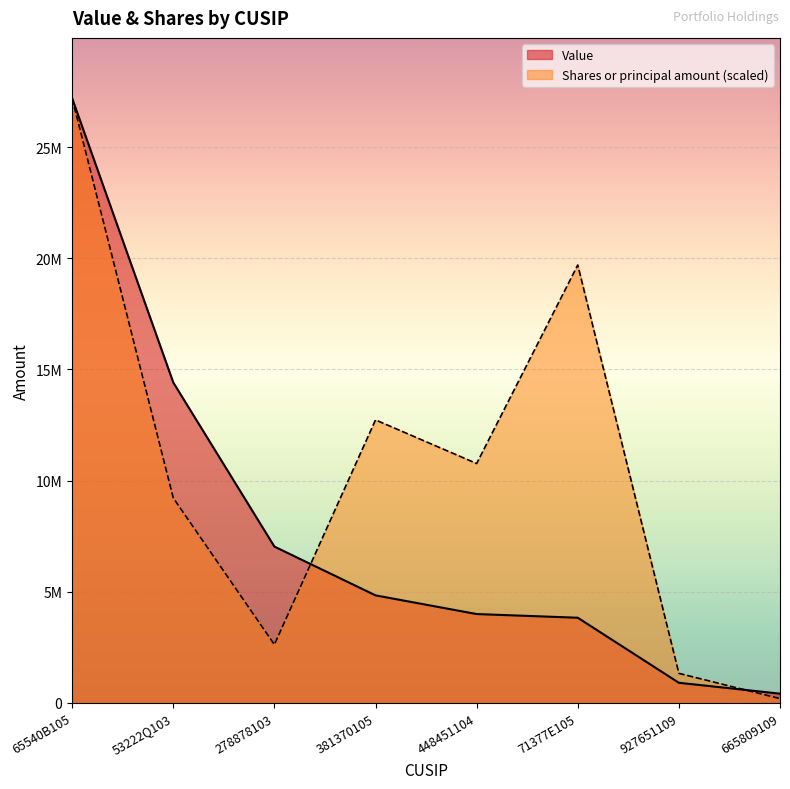

Where do Shares or principal amount and Value first cross each other?

278878103 and 381370105